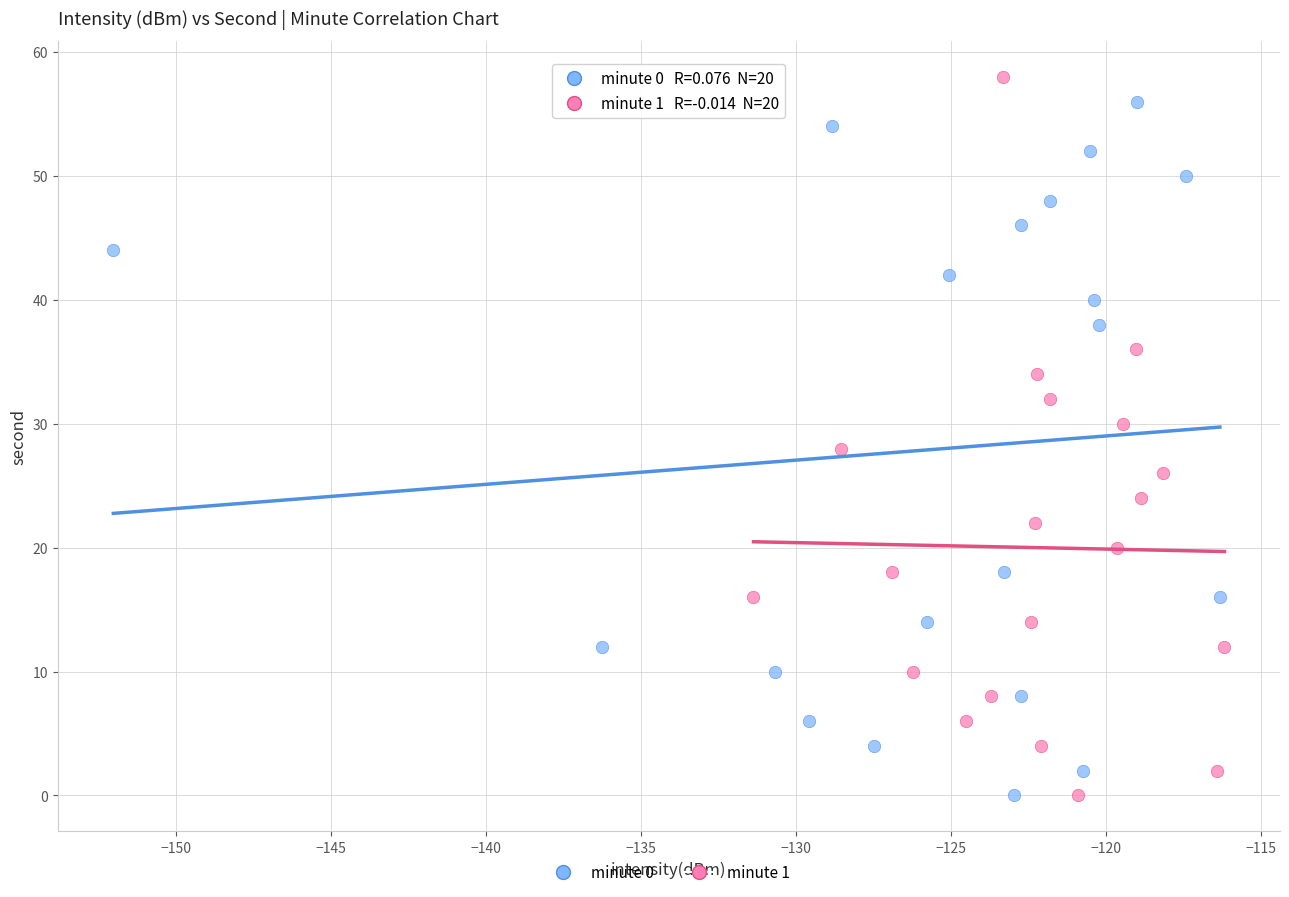

What are all the series names shown in the legend?

minute 0, minute 1